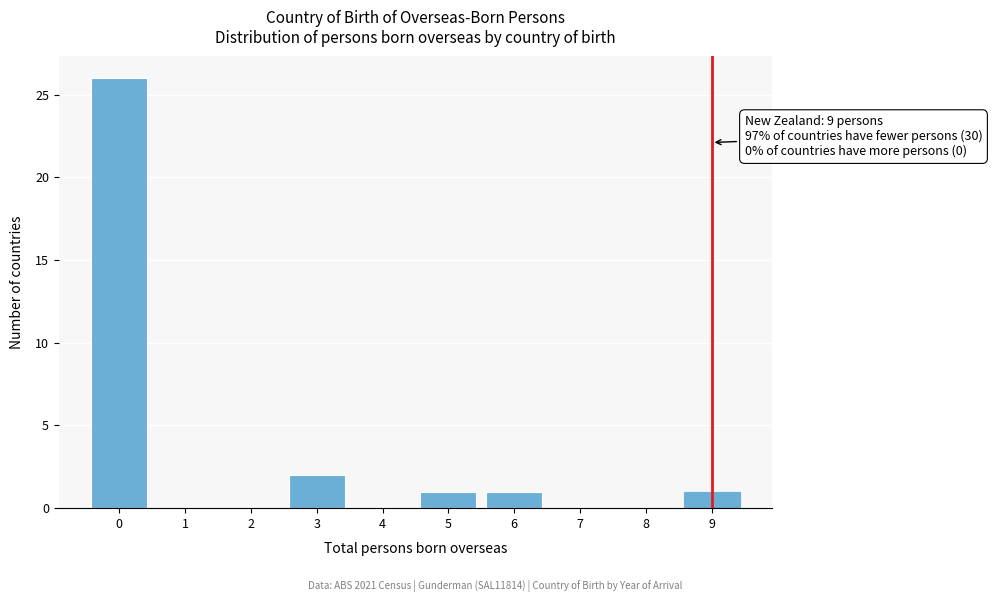

Reading left to right, list all the values displayed in this chart.

0=26	1=0	2=0	3=2	4=0	5=1	6=1	7=0	8=0	9=1